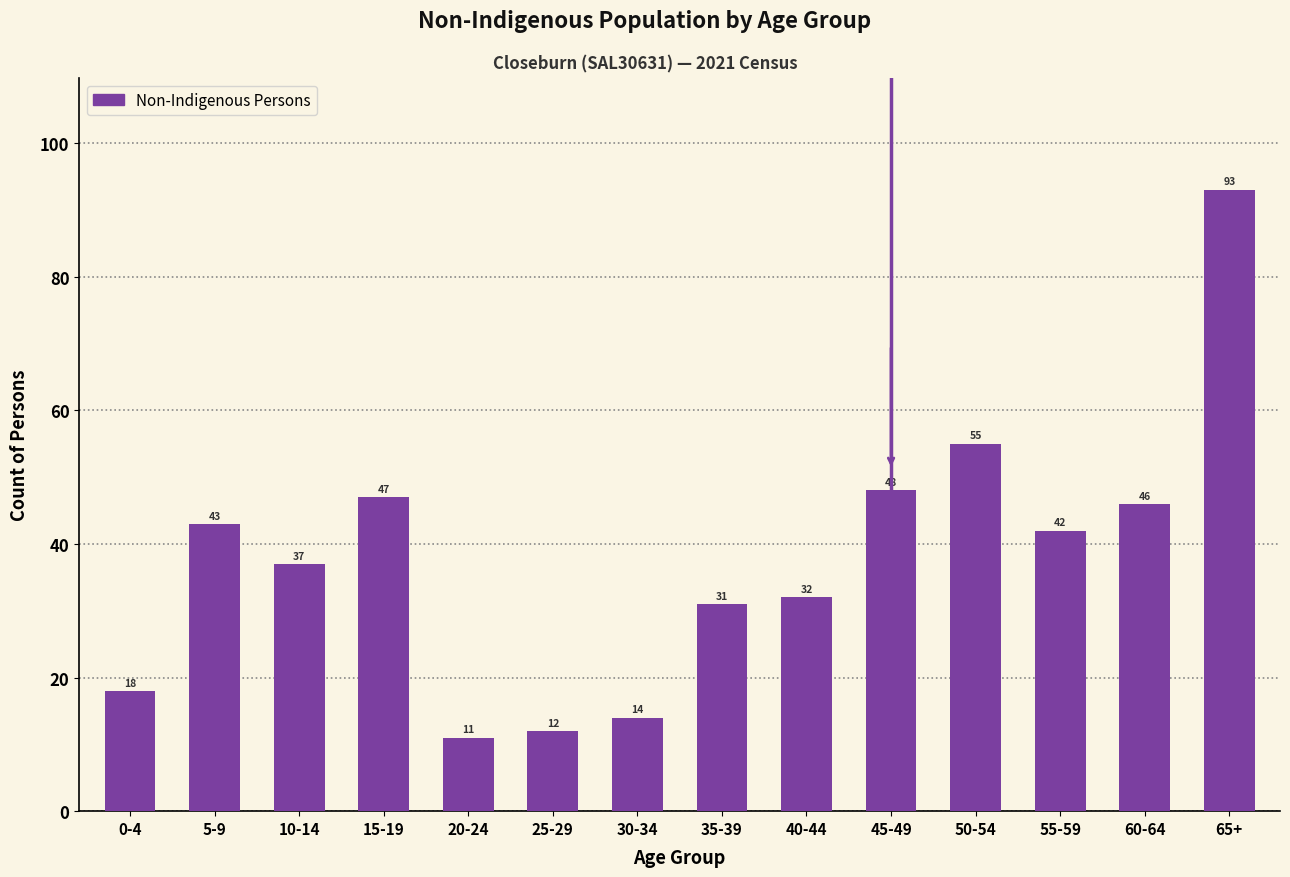

Reading left to right, extract all data points from this chart.

18	43	37	47	11	12	14	31	32	48	55	42	46	93